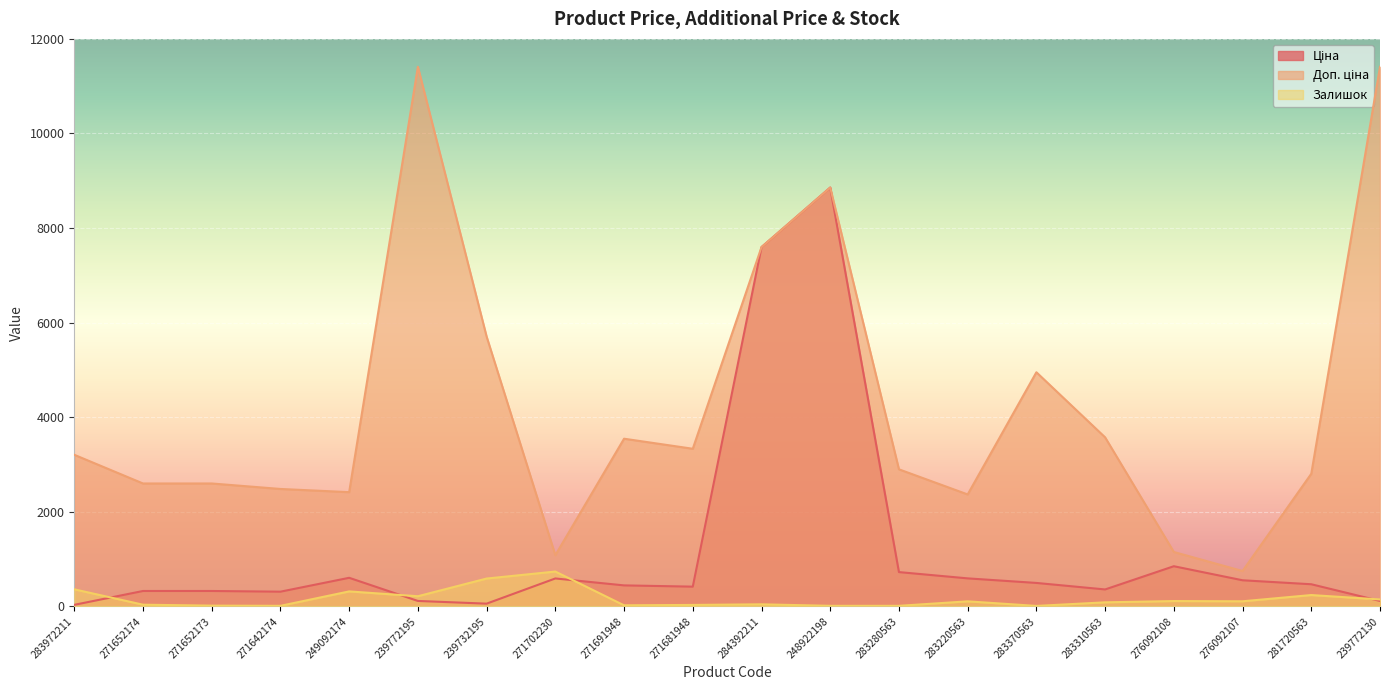

True or false: Доп. ціна and Ціна intersect in this chart.

False